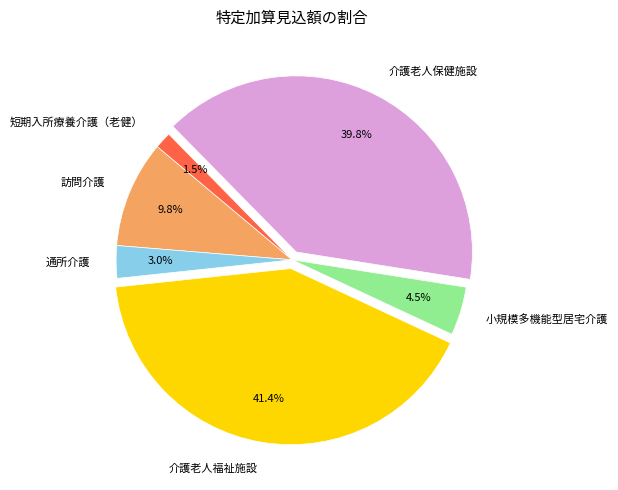

Is there any slice that represents more than half of the pie?

No